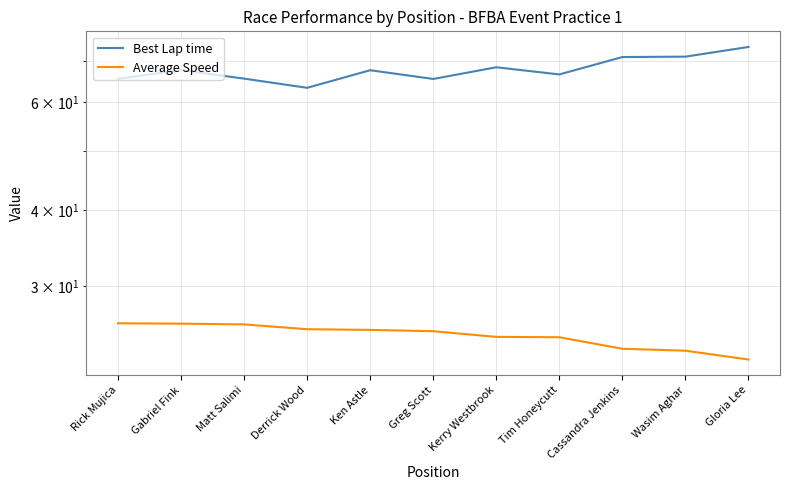

Rank the categories by Best Lap time value from highest to lowest.

Gloria Lee, Wasim Aghar, Cassandra Jenkins, Kerry Westbrook, Gabriel Fink, Ken Astle, Tim Honeycutt, Matt Salimi, Rick Mujica, Greg Scott, Derrick Wood